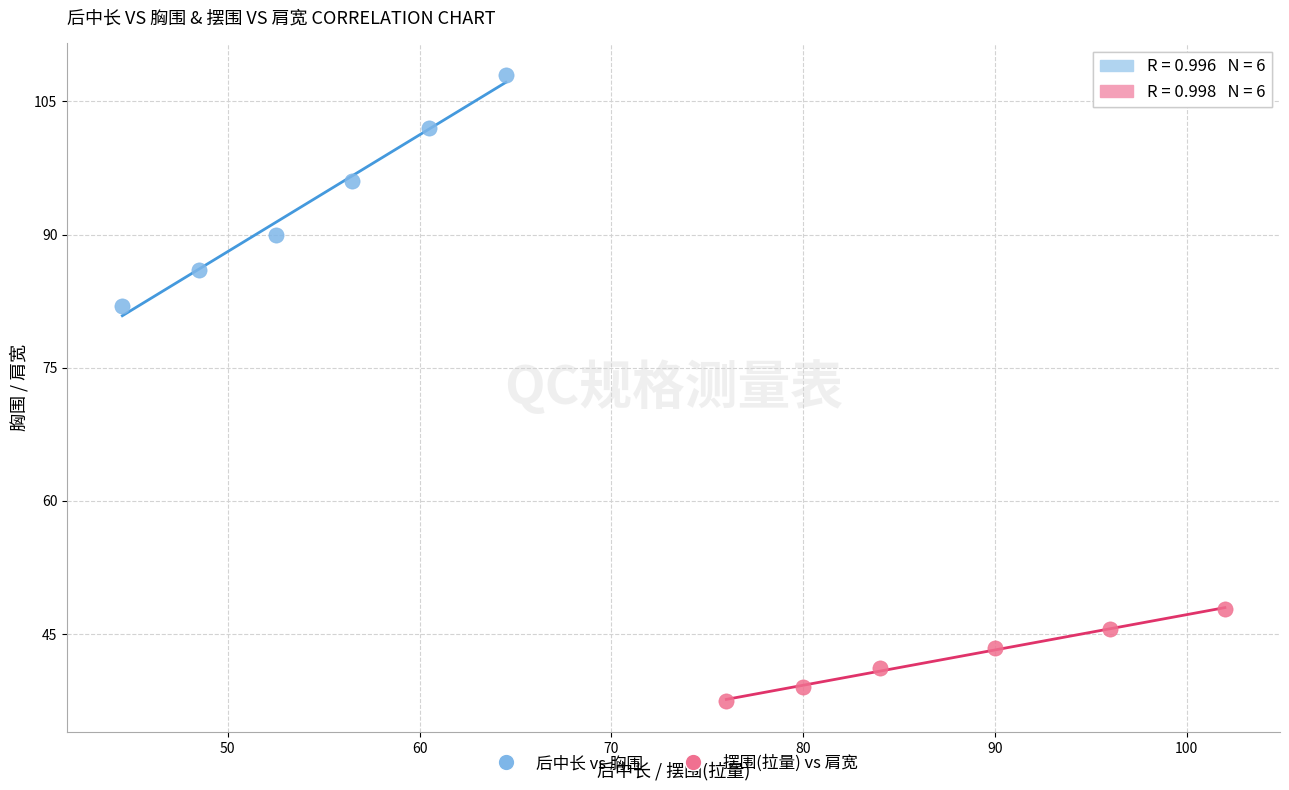

Which series contains the lowest Y value?

摆围(拉量) vs 肩宽